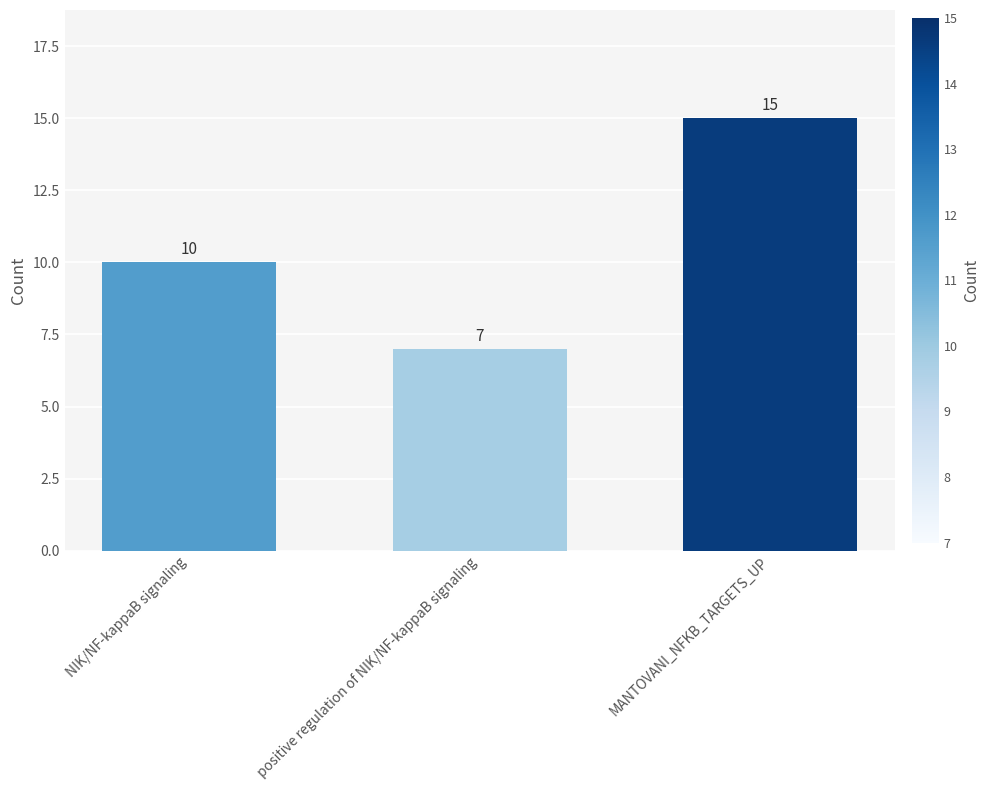

Rank the categories by value from lowest to highest.

positive regulation of NIK/NF-kappaB signaling, NIK/NF-kappaB signaling, MANTOVANI_NFKB_TARGETS_UP